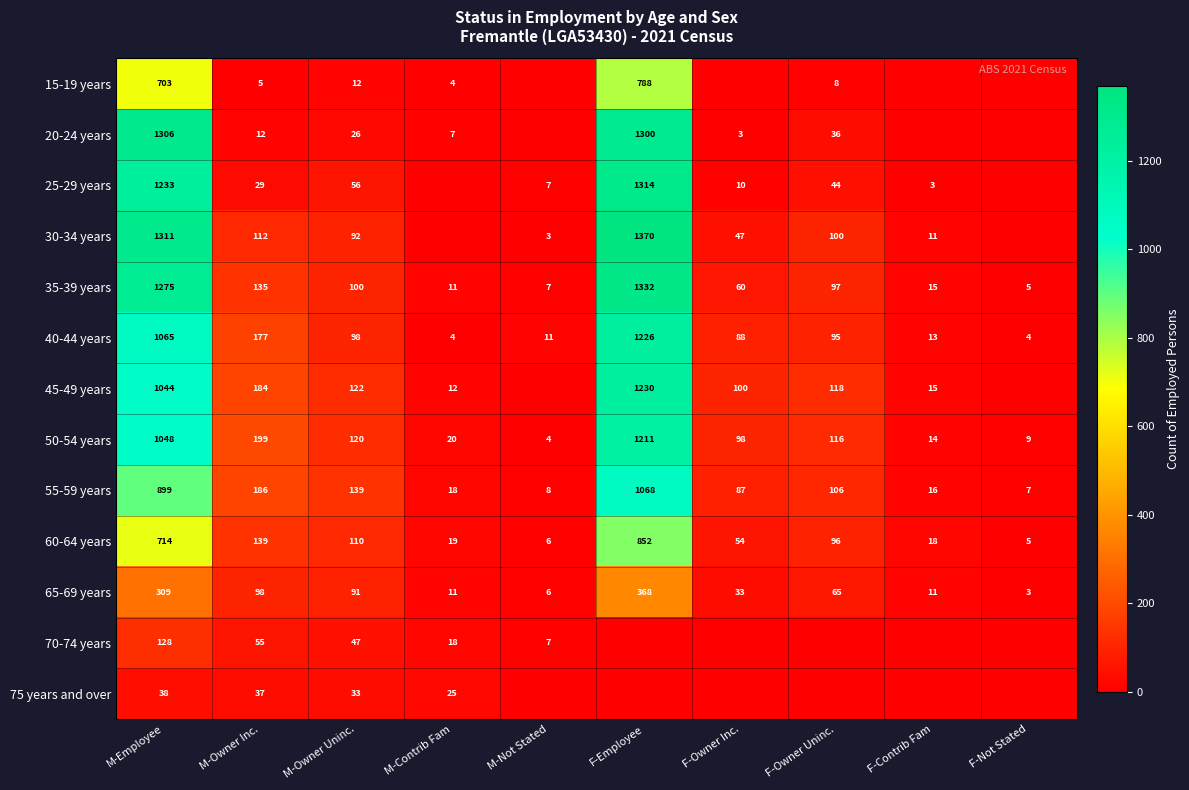

The value of 60-64 years at M-Contrib Fam is 19. True or false?

True